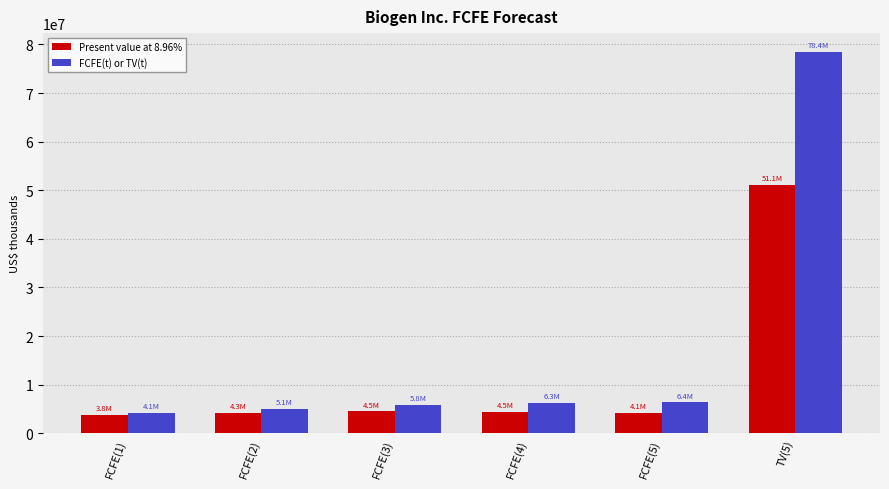

What is the approximate value of Present value at 8.96% at TV(5), to the nearest 100?

51050400